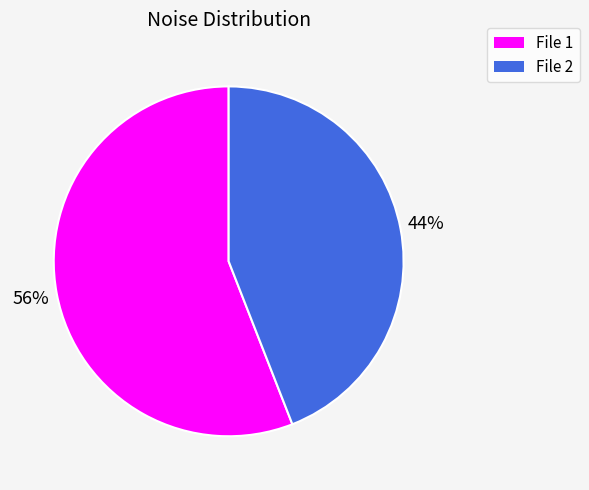

Does any single category account for the majority?

Yes